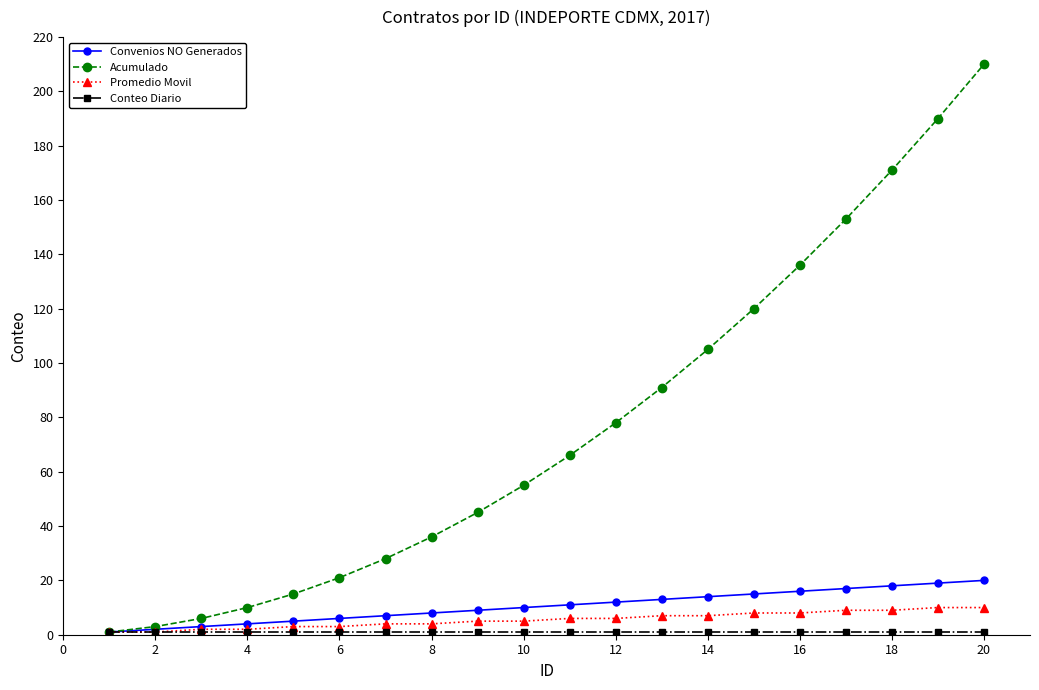

Which series has the largest total across all categories?

Acumulado